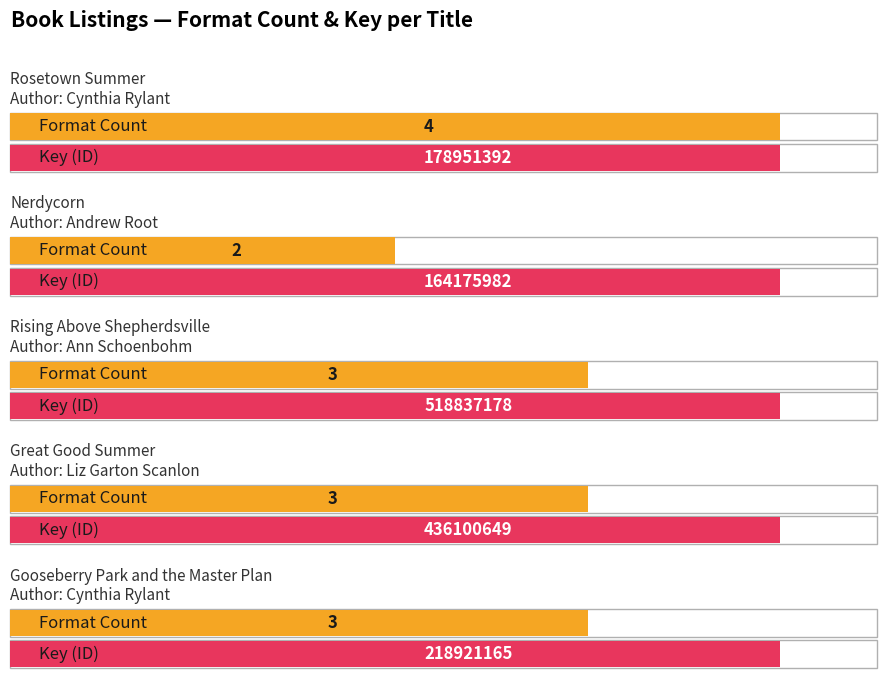

At which category does the chart reach its peak across all series?

Rosetown Summer